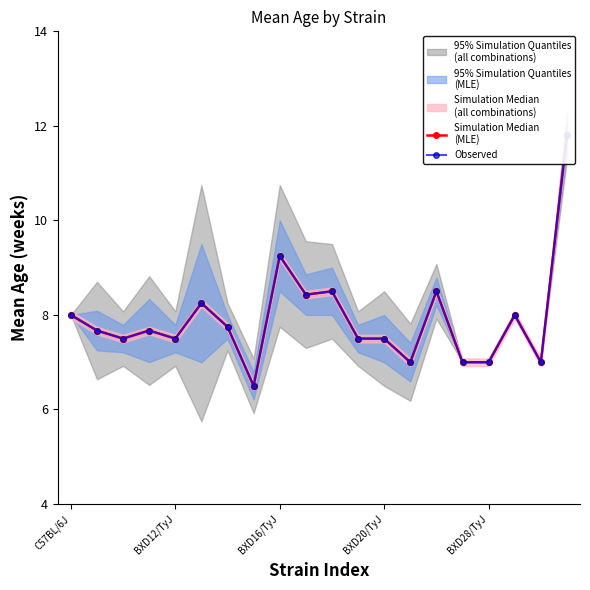

Reading right to left, transcribe all the data shown in this chart.

Simulation Median
(MLE): 11.8	7.0	8.0	7.0	7.0	8.5	7.0	7.5	7.5	8.5	8.4	9.2	6.5	7.8	8.2	7.5	7.7	7.5	7.7	8.0
Observed: 11.8	7.0	8.0	7.0	7.0	8.5	7.0	7.5	7.5	8.5	8.4	9.2	6.5	7.8	8.2	7.5	7.7	7.5	7.7	8.0